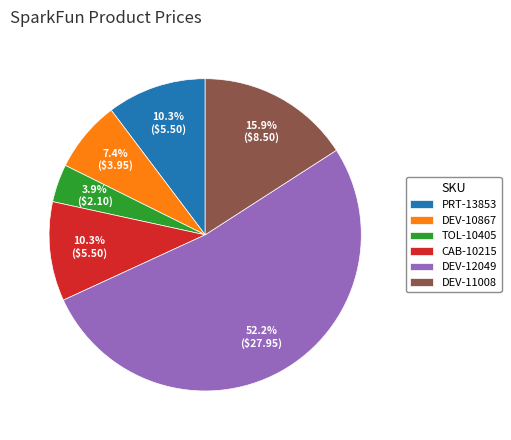

Is it true that CAB-10215 is 10% of the pie?

True